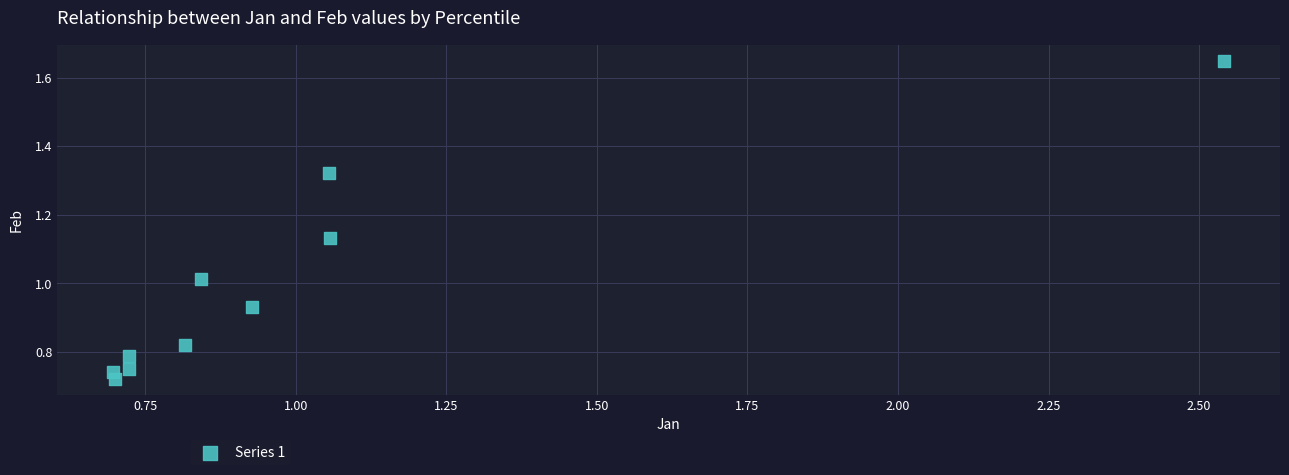

What is the range of X values (max minus min)?

1.8